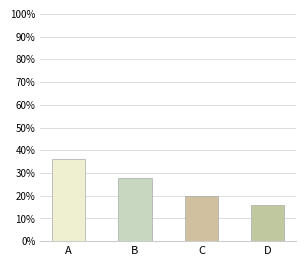

Which category has the highest value across all series?

A